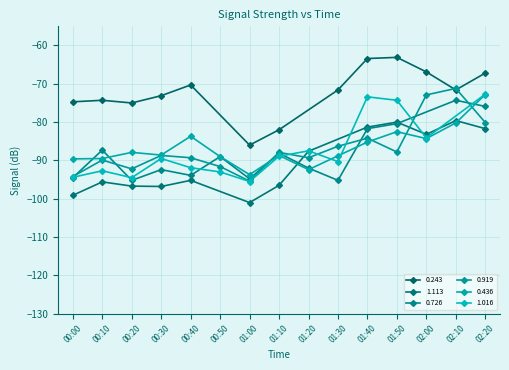

True or false: 0.436 and 0.243 intersect in this chart.

True